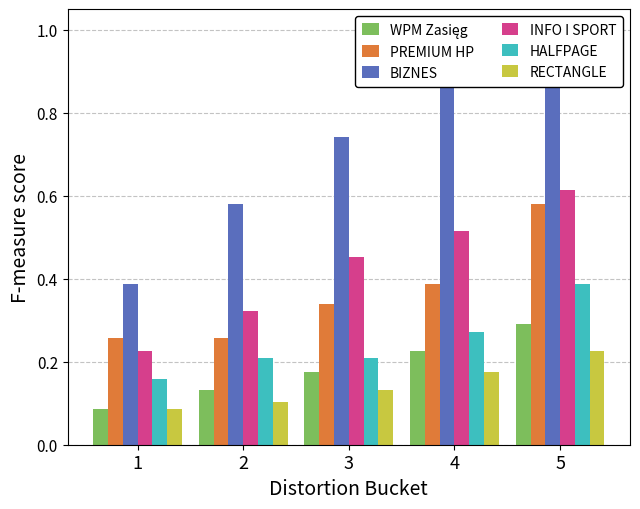

The value of PREMIUM HP at 2 is 0.4. True or false?

False